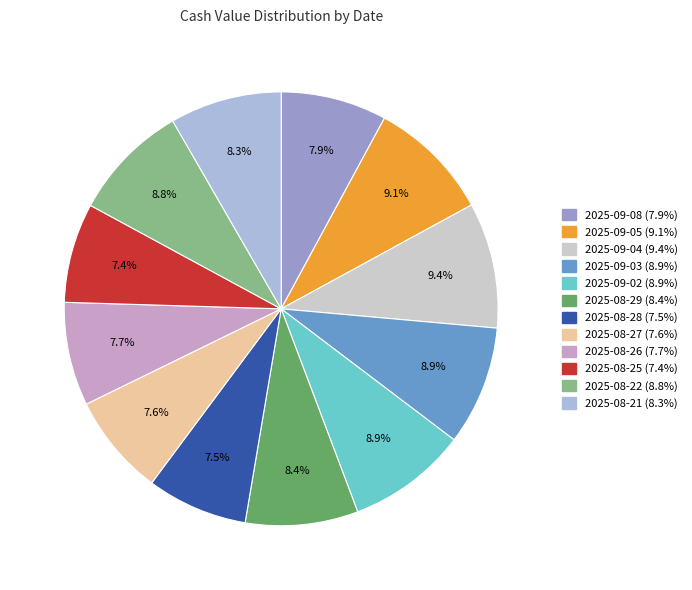

To the nearest percent, what percentage of the pie is 2025-08-25?

7%